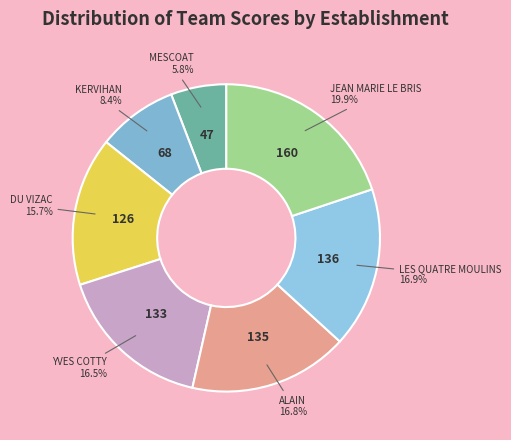

Does any single category account for the majority?

No